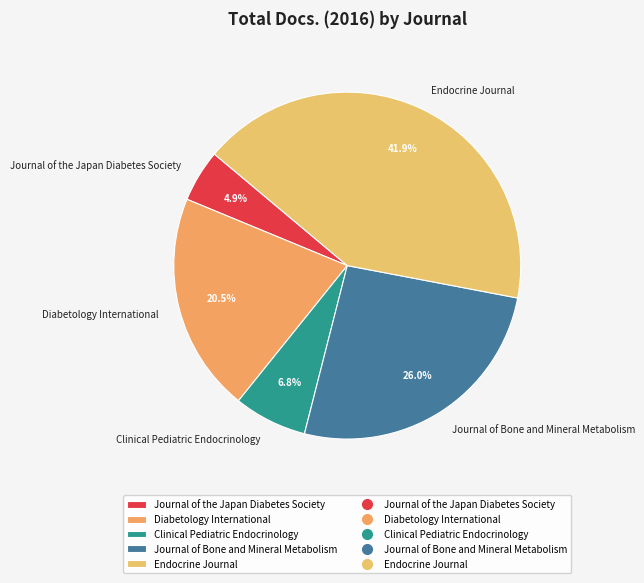

What is the total percentage of Endocrine Journal and Journal of the Japan Diabetes Society?

46.8%